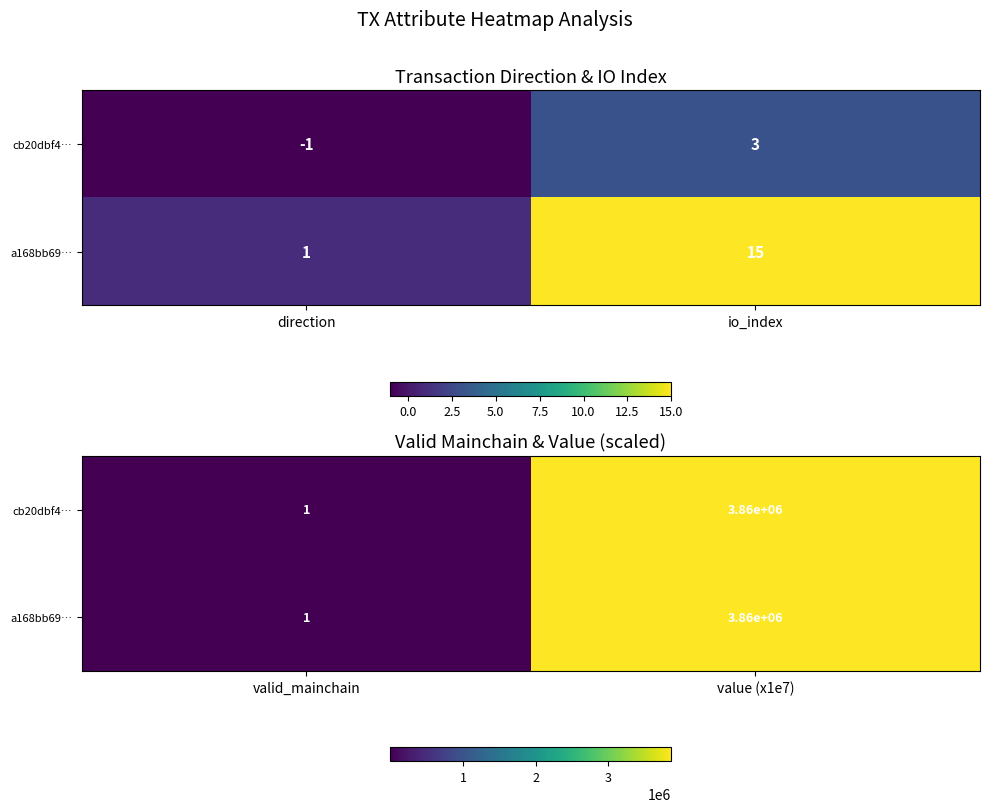

Rank the categories by a168bb69… value from lowest to highest.

valid_mainchain, value (x1e7)